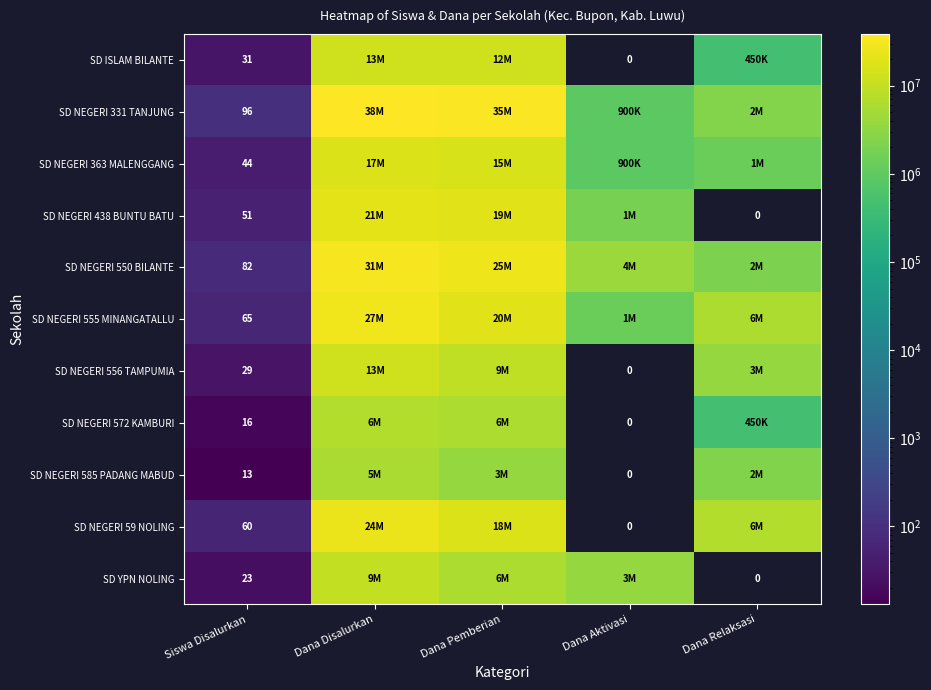

Is it true that SD NEGERI 438 BUNTU BATU equals 31 at Siswa Disalurkan?

False